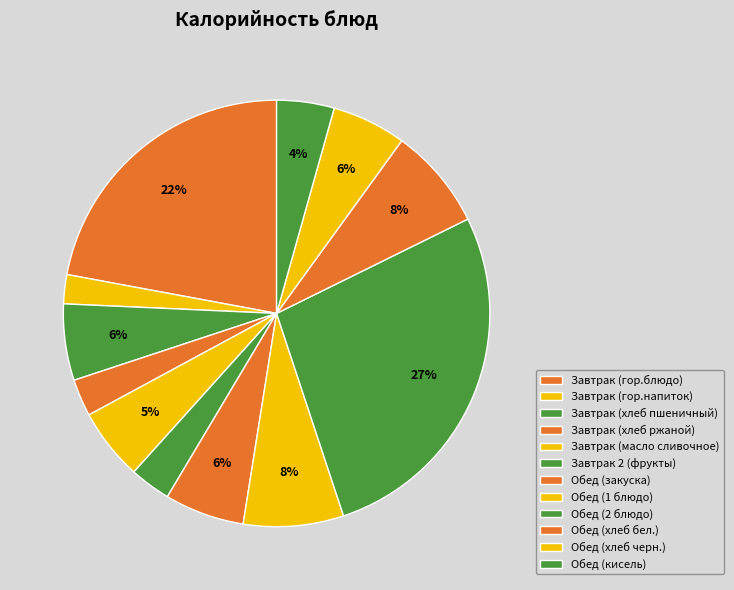

Rank the categories by value from highest to lowest.

Обед (2 блюдо), Завтрак (гор.блюдо), Обед (хлеб бел.), Обед (1 блюдо), Обед (закуска), Завтрак (хлеб пшеничный), Обед (хлеб черн.), Завтрак (масло сливочное), Обед (кисель), Завтрак 2 (фрукты), Завтрак (хлеб ржаной), Завтрак (гор.напиток)